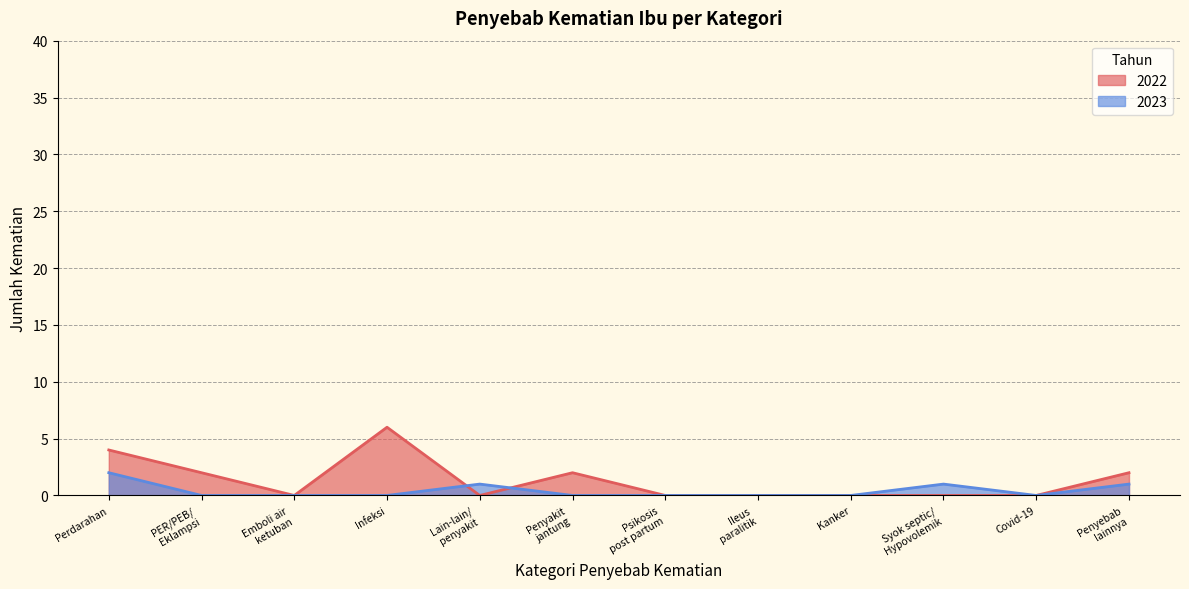

Reading left to right, list all the values displayed in this chart.

2022: 4	2	0	6	0	2	0	0	0	0	0	2
2023: 2	0	0	0	1	0	0	0	0	1	0	1